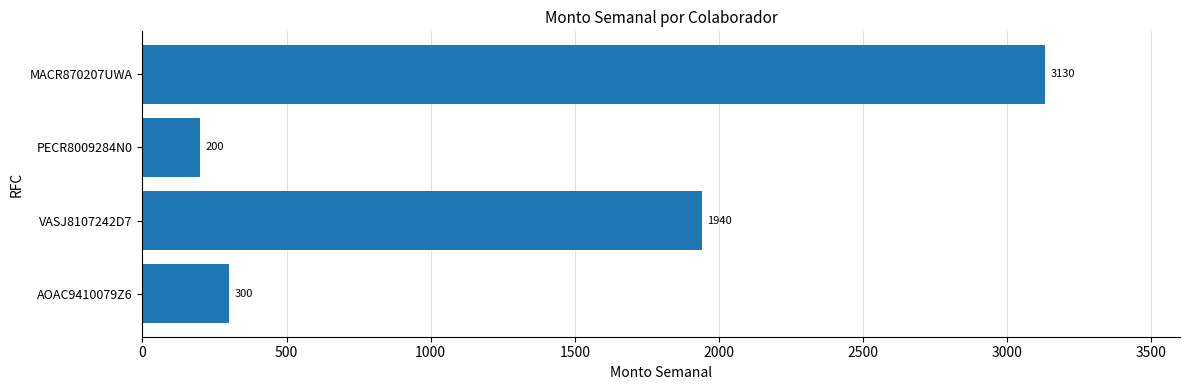

What is the difference between the values at PECR8009284N0 and AOAC9410079Z6?

100